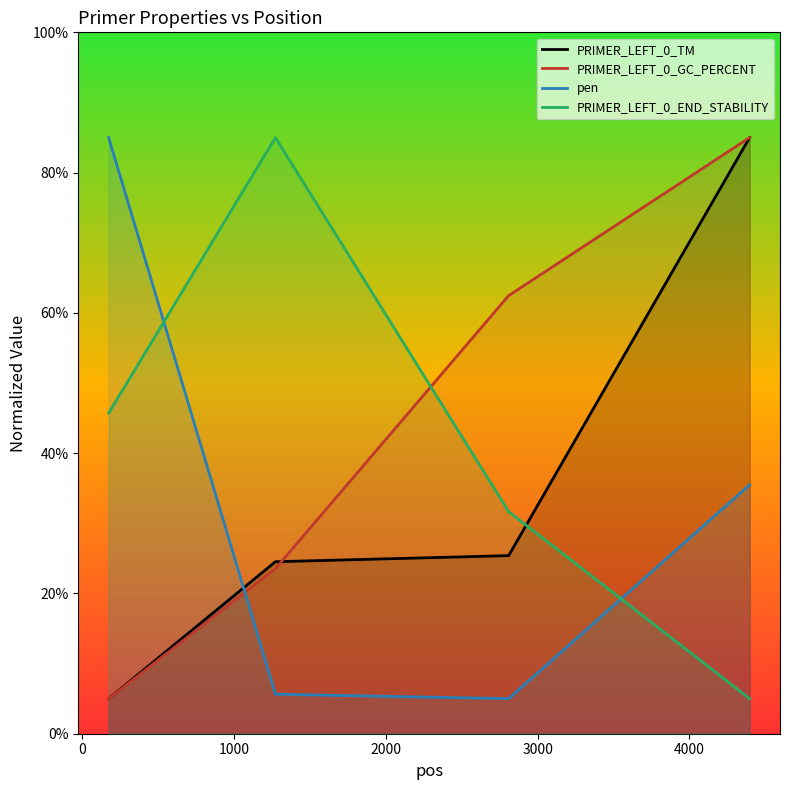

Reading left to right, transcribe all the data shown in this chart.

PRIMER_LEFT_0_TM: 5.0	24.5	25.4	85.0
PRIMER_LEFT_0_GC_PERCENT: 5.0	23.5	62.5	85.0
pen: 85.0	5.6	5.0	35.5
PRIMER_LEFT_0_END_STABILITY: 45.7	85.0	31.7	5.0